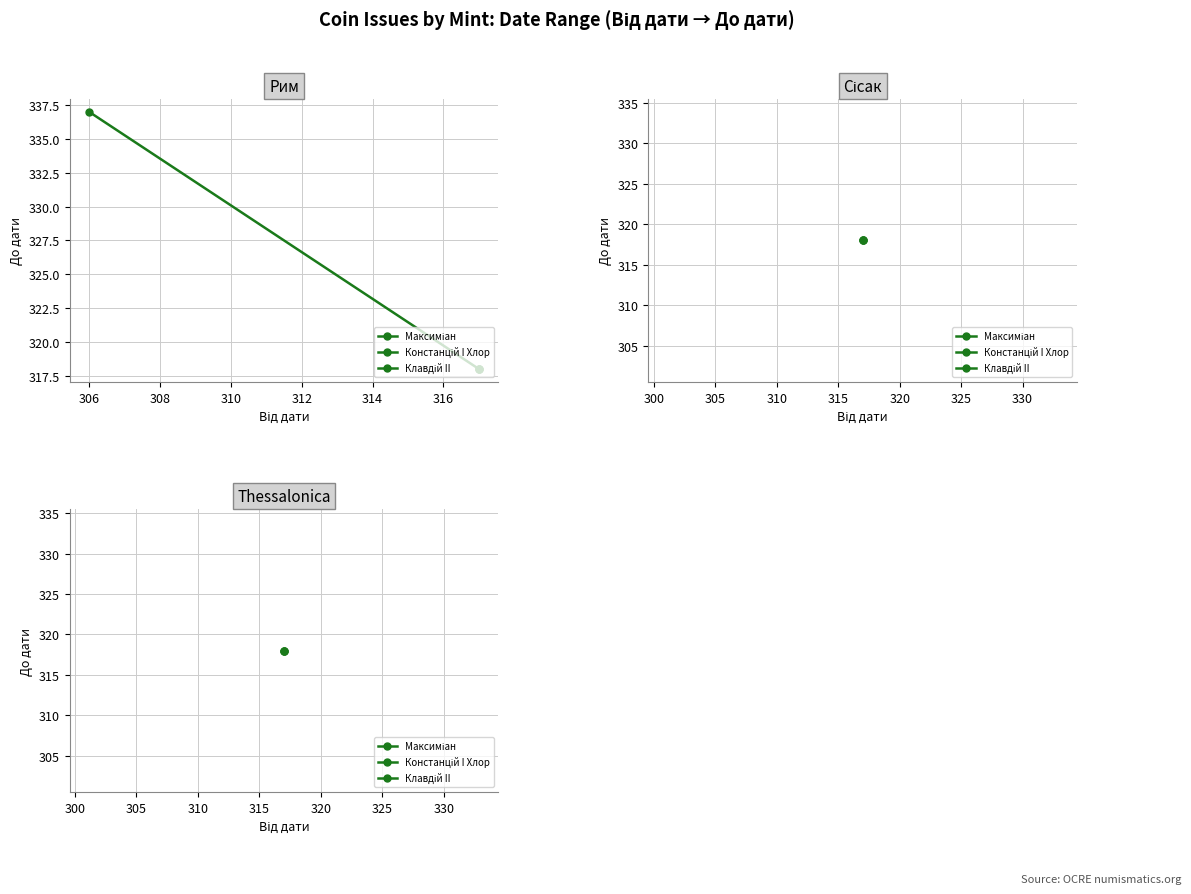

Is it true that the value at 306 is 207?

False